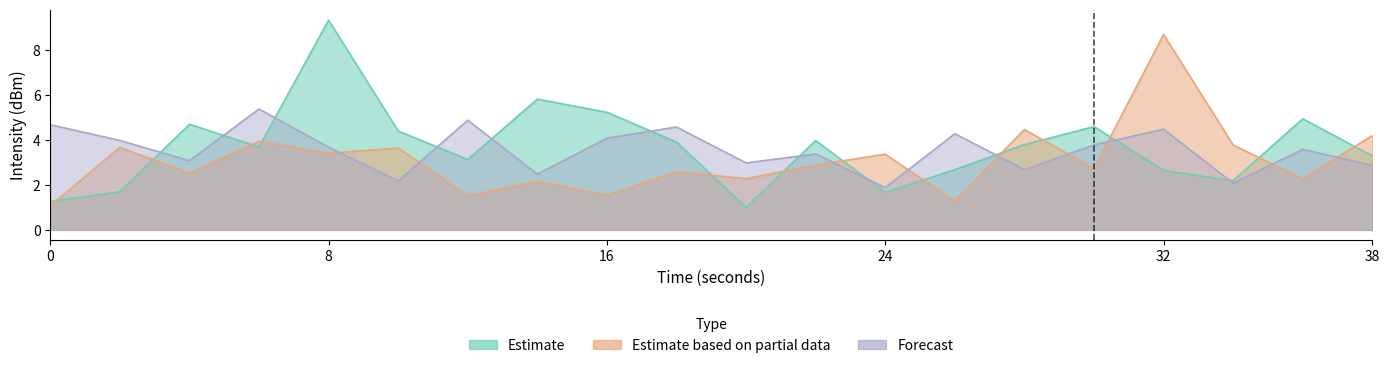

At which label is Forecast closest to 3?

20